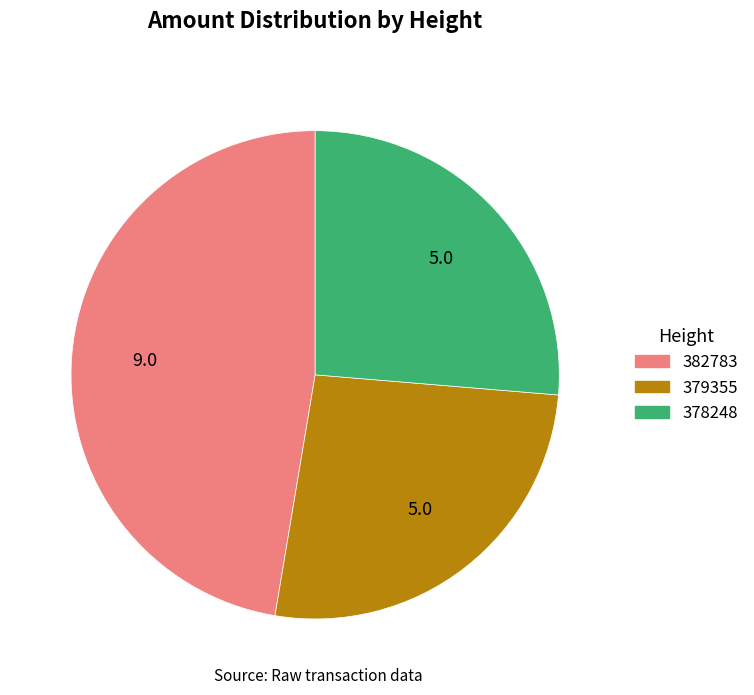

True or false: 378248 accounts for 26% of the total.

True